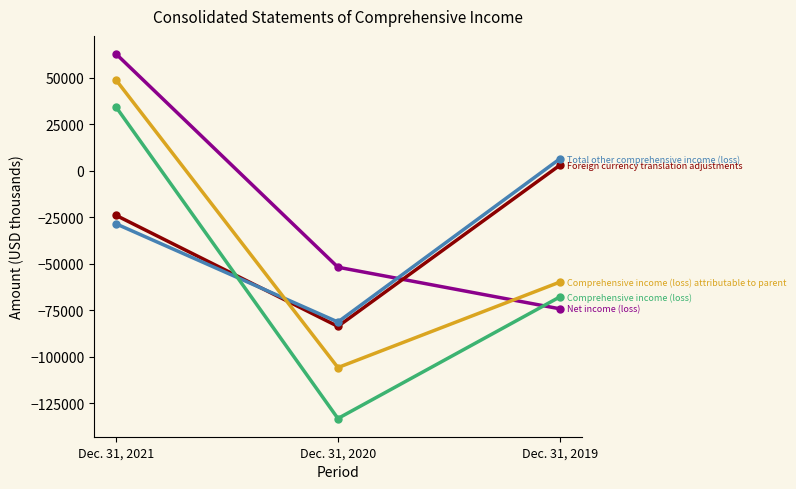

What is the greatest value displayed?

62721